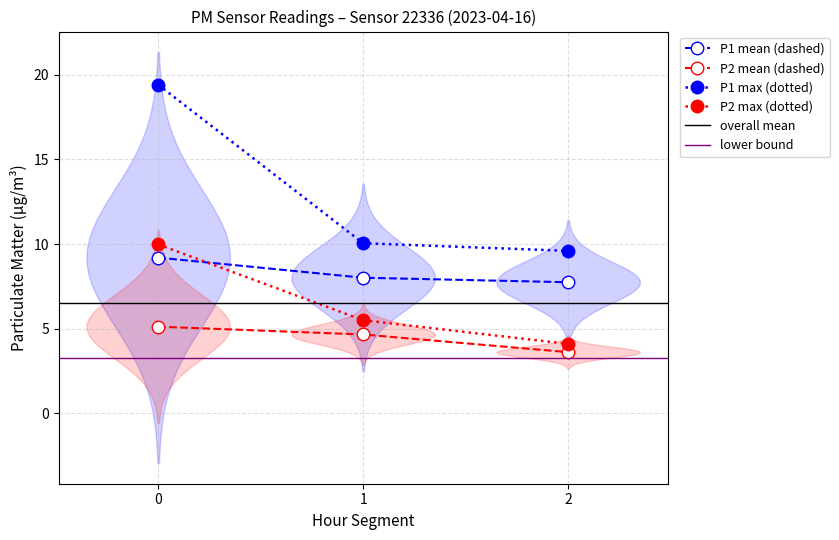

List the labels in order of P2 max (dotted) value, smallest first.

2, 1, 0